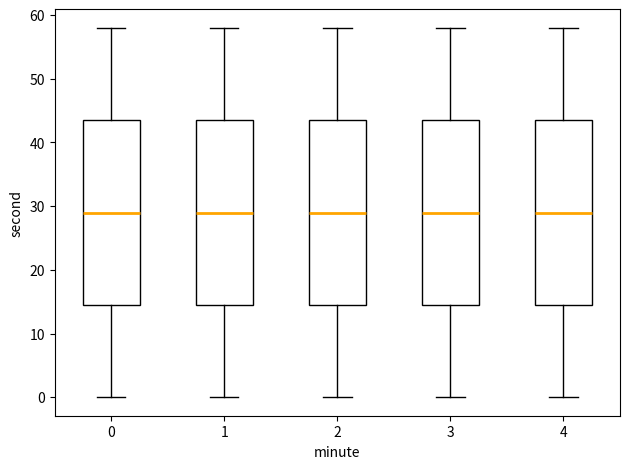

Where is the upper edge of the box at x = 1 on the y-axis? The values are not printed on the chart, so give them approximately, as read against the axis.

44